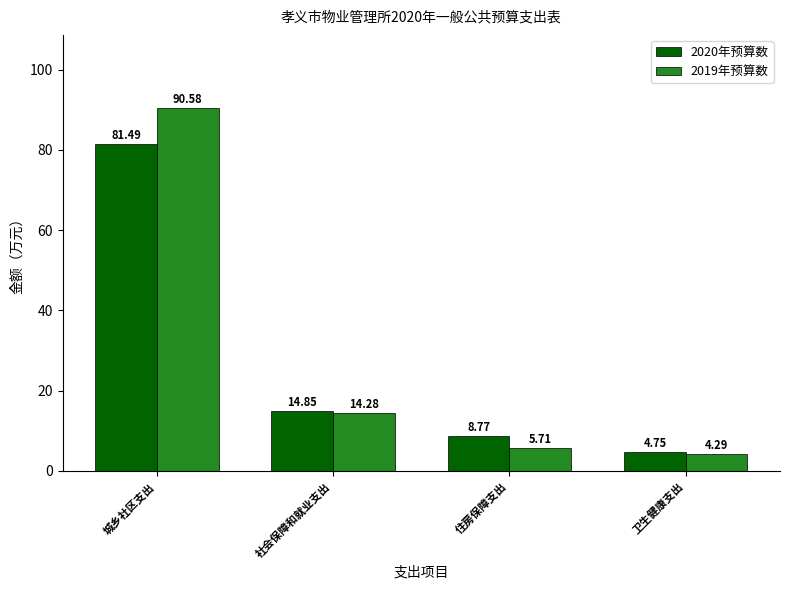

How many bars are there in each group?

2